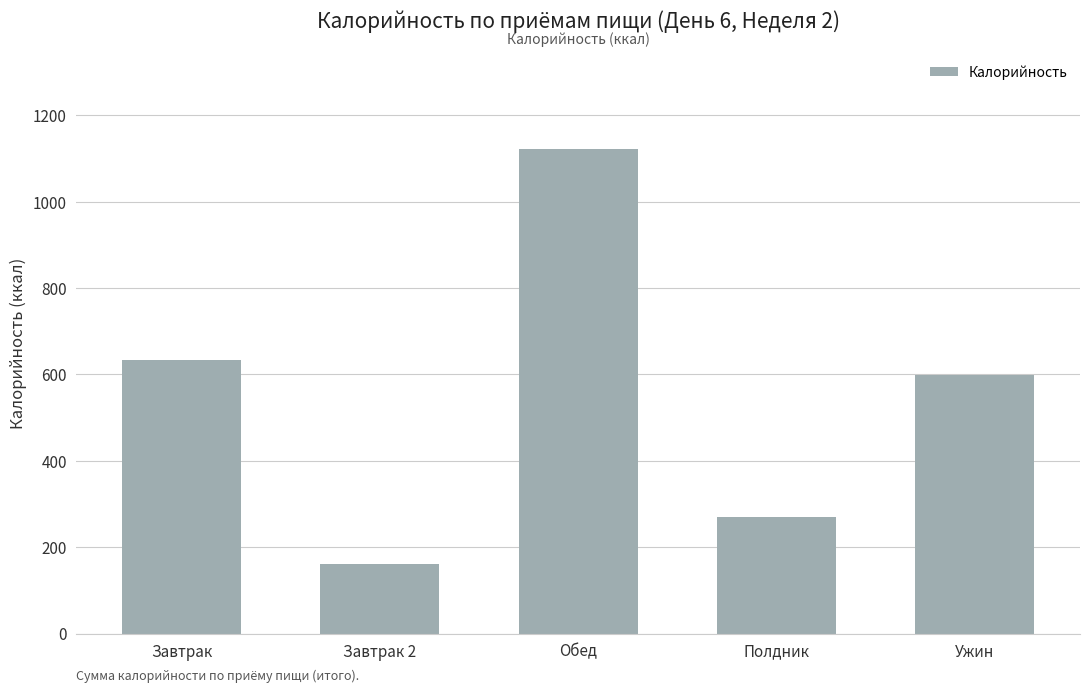

What is the average value?

556.5